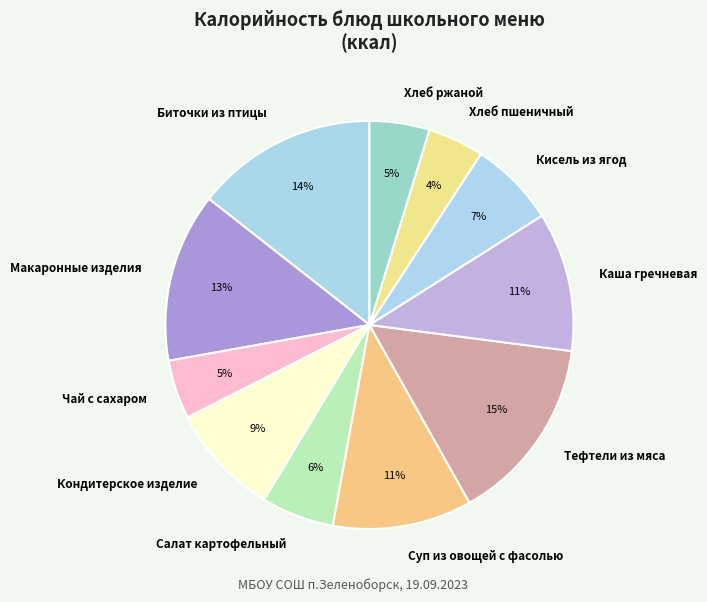

True or false: Хлеб ржаной accounts for 14% of the total.

False